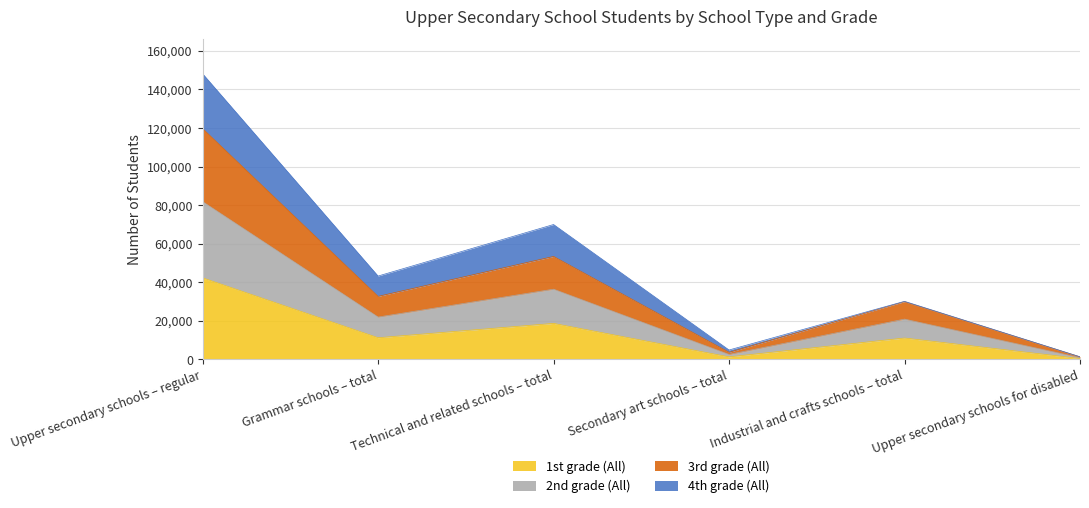

True or false: 2nd grade (All) and 3rd grade (All) intersect in this chart.

False